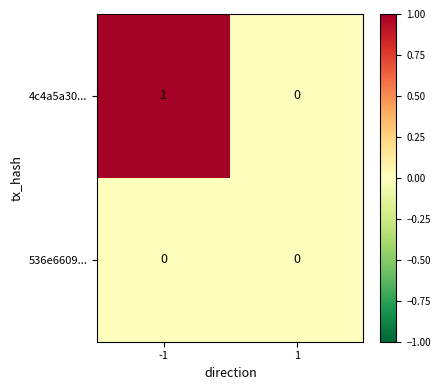

Which series has the largest range (max minus min)?

4c4a5a30...